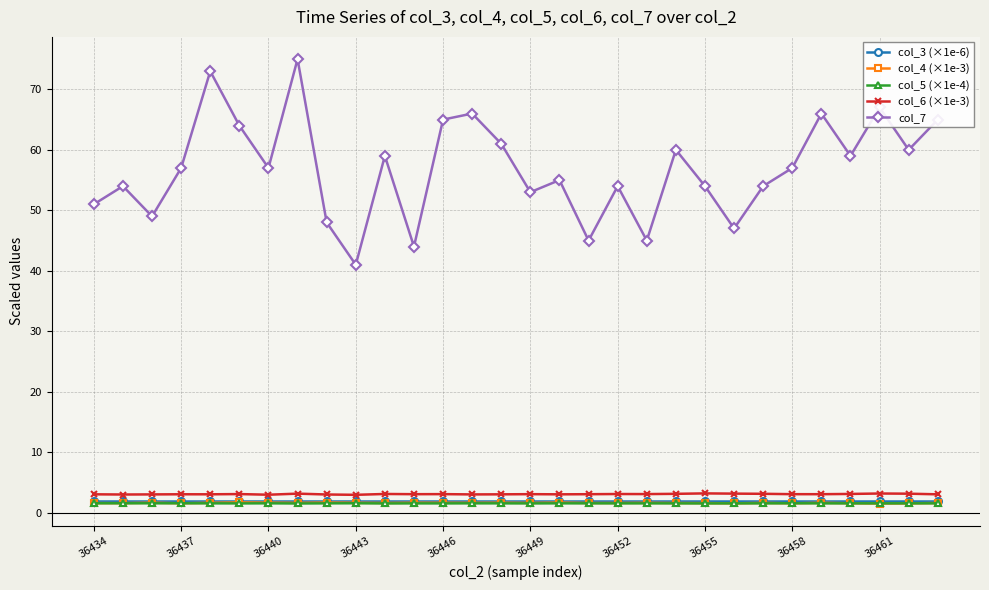

True or false: col_6 (×1e-3) has more than 0 interior local peaks.

True